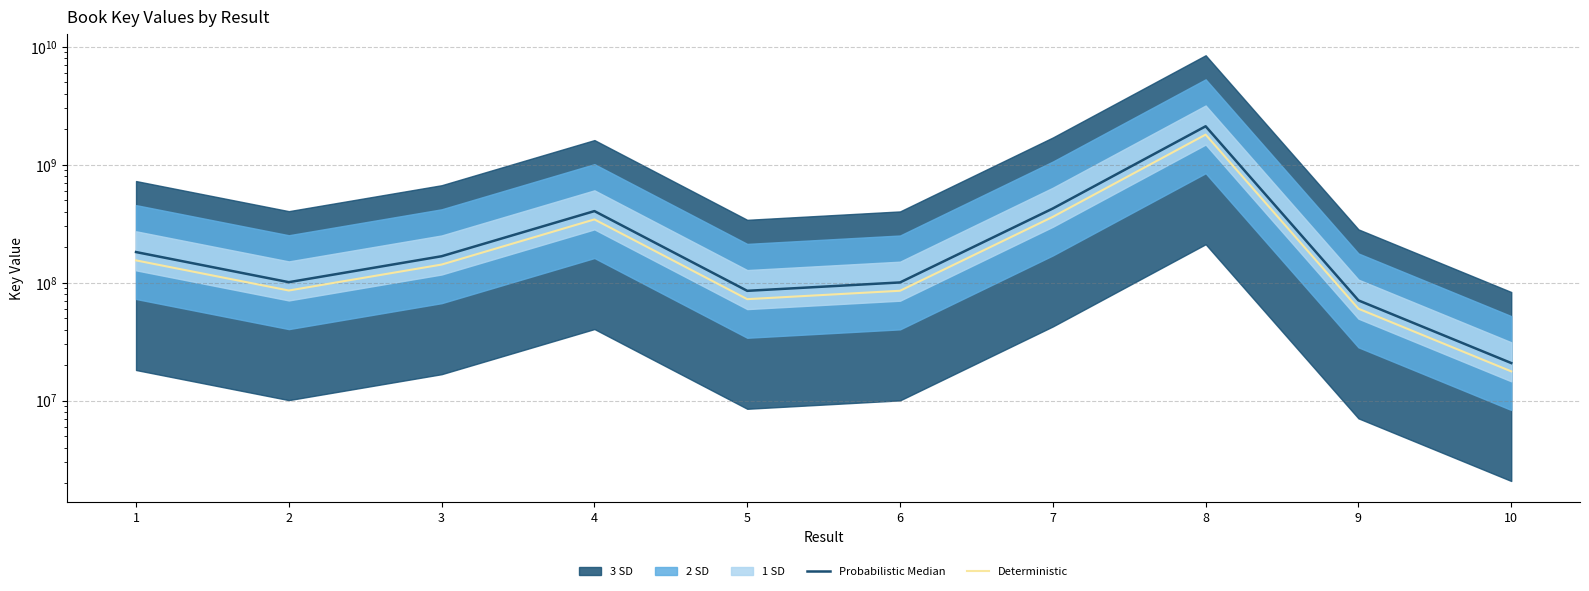

Read the Deterministic value at 2.

85804627.0